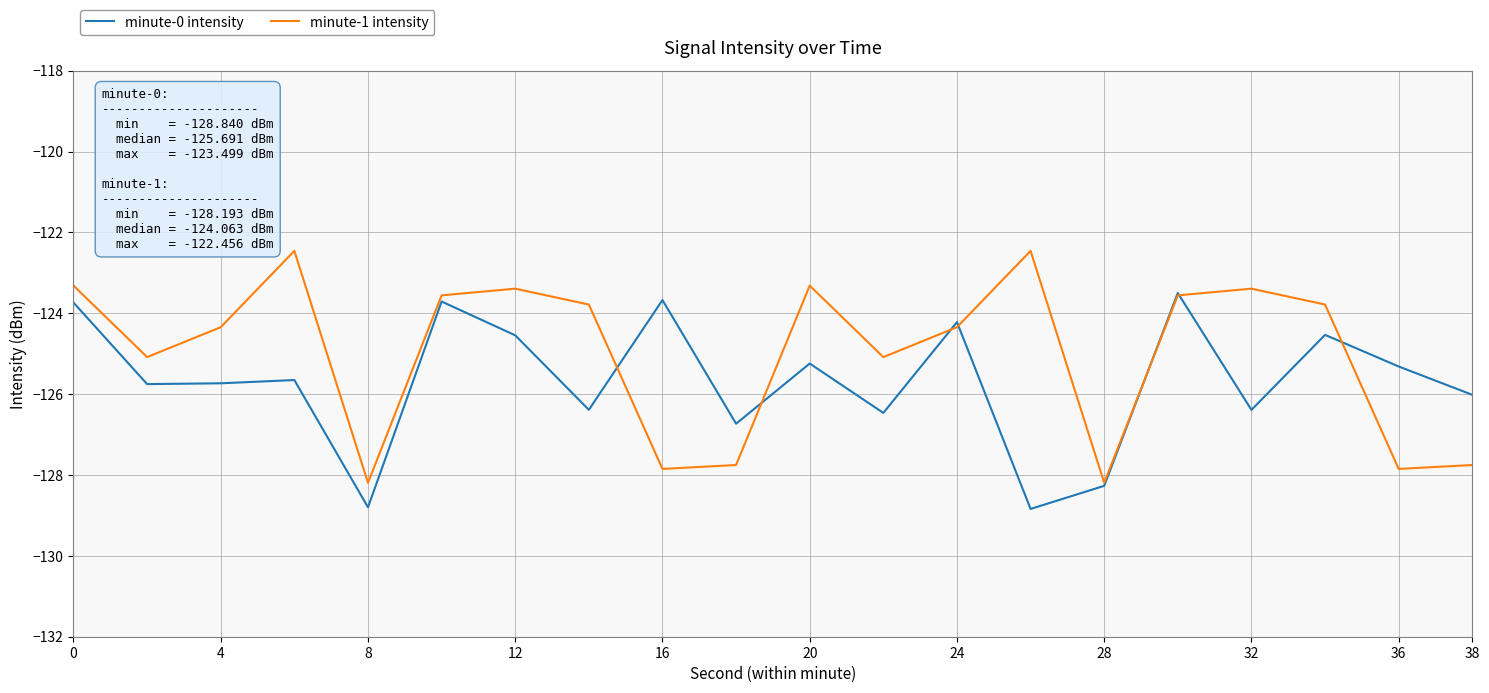

What is the highest value of the minute-0 intensity series?

-123.5